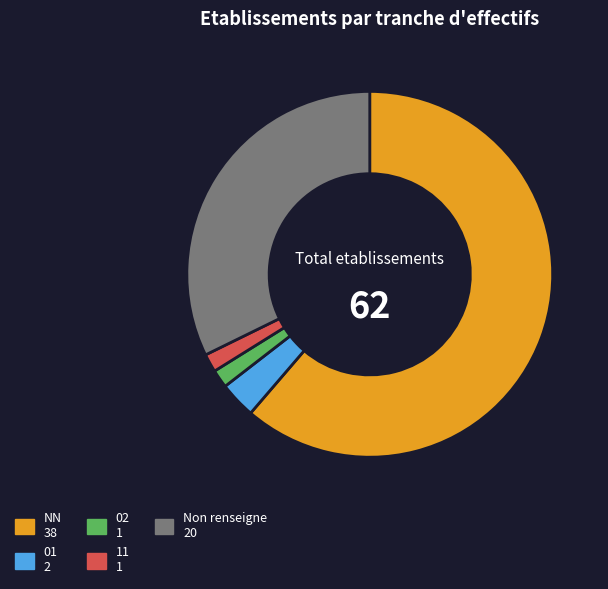

How many segments does this pie chart have?

5